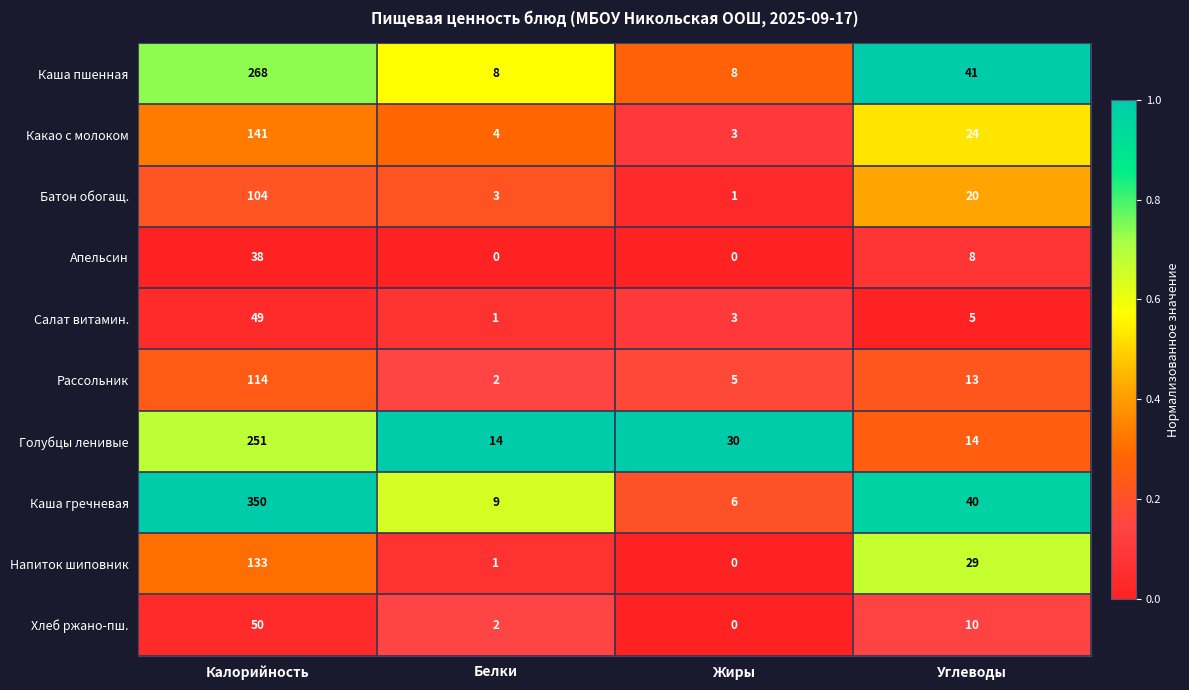

What is the difference between the highest and lowest values at Углеводы?

36